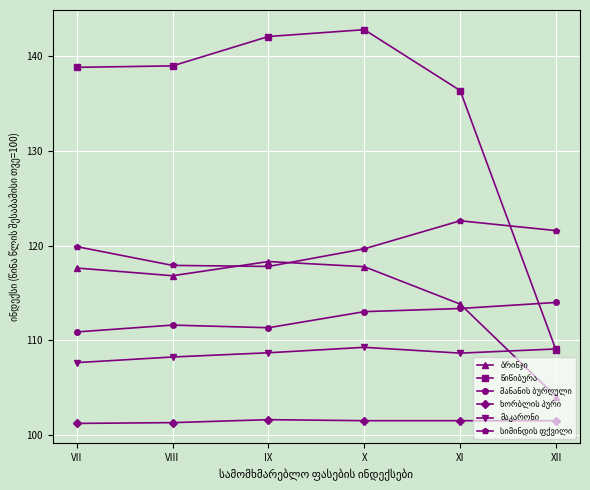

What is the difference between the highest and lowest values at VIII?

37.7